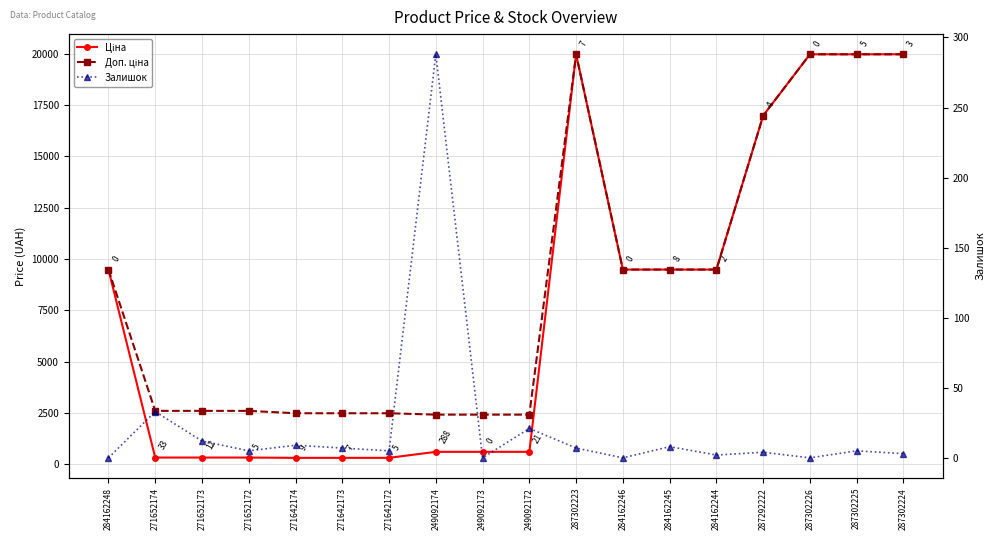

Reading right to left, what are all the values shown in this chart?

Ціна: 287302224=19964.2	287302225=19964.2	287302226=19964.2	287292222=16976.3	284162244=9480.1	284162245=9480.1	284162246=9480.1	287302223=19964.2	249092172=603.7	249092173=603.7	249092174=603.7	271642172=310.3	271642173=310.3	271642174=310.3	271652172=324.8	271652173=324.8	271652174=324.8	284162248=9480.1
Доп. ціна: 287302224=19964.2	287302225=19964.2	287302226=19964.2	287292222=16976.3	284162244=9480.1	284162245=9480.1	284162246=9480.1	287302223=19964.2	249092172=2414.8	249092173=2414.8	249092174=2414.8	271642172=2482.4	271642173=2482.4	271642174=2482.4	271652172=2598.3	271652173=2598.3	271652174=2598.3	284162248=9480.1
Залишок: 287302224=3.0	287302225=5.0	287302226=0.0	287292222=4.0	284162244=2.0	284162245=8.0	284162246=0.0	287302223=7.0	249092172=21.0	249092173=0.0	249092174=288.0	271642172=5.0	271642173=7.0	271642174=9.0	271652172=5.0	271652173=12.0	271652174=33.0	284162248=0.0